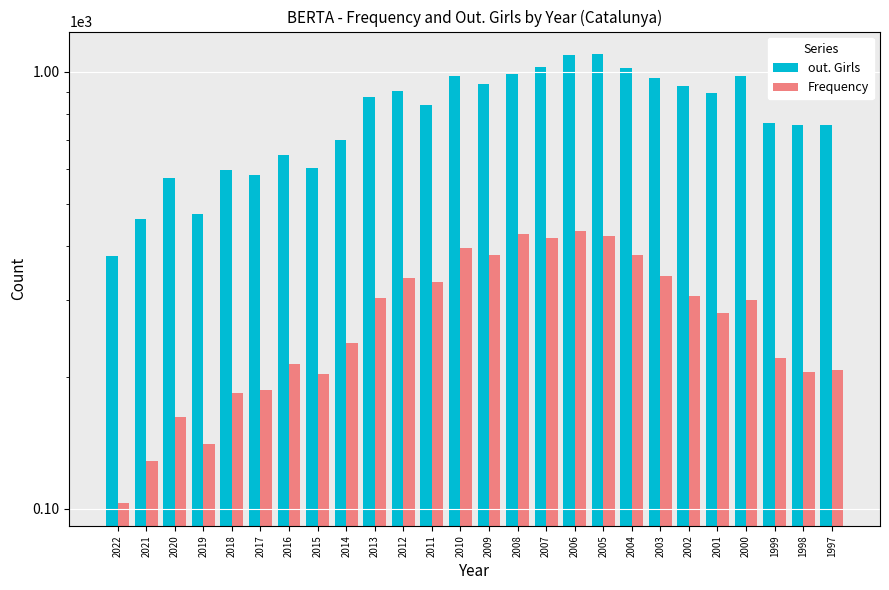

Rank the series by their average value, from highest to lowest.

out. Girls, Frequency